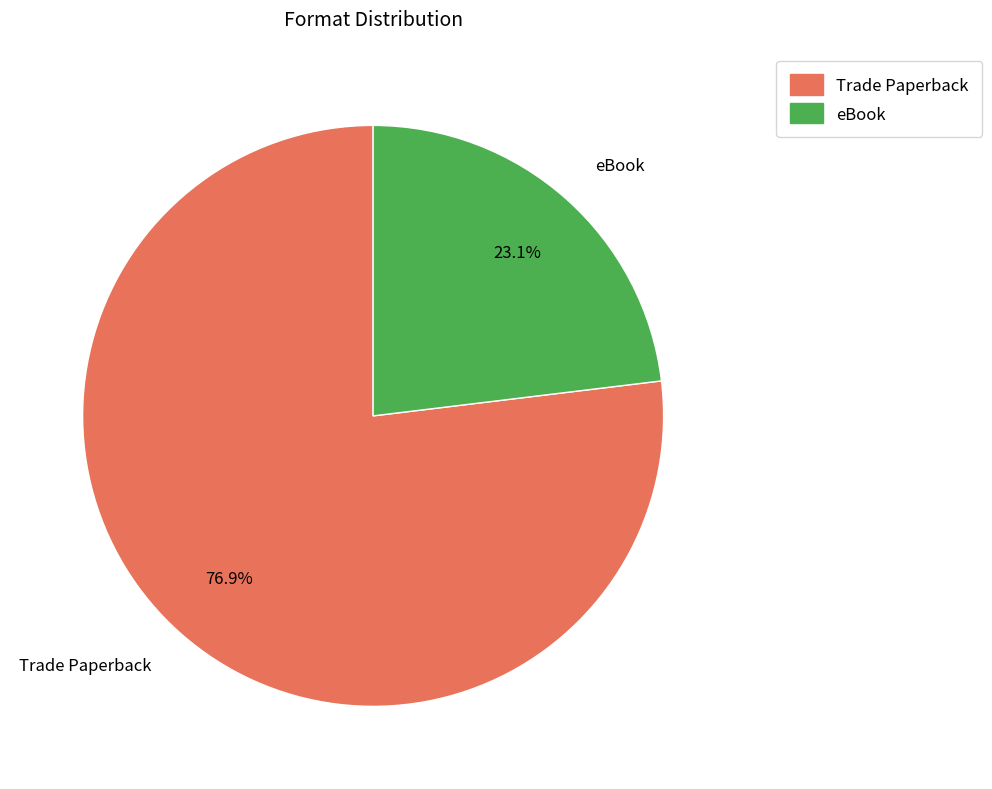

How many slices are in this pie chart?

2